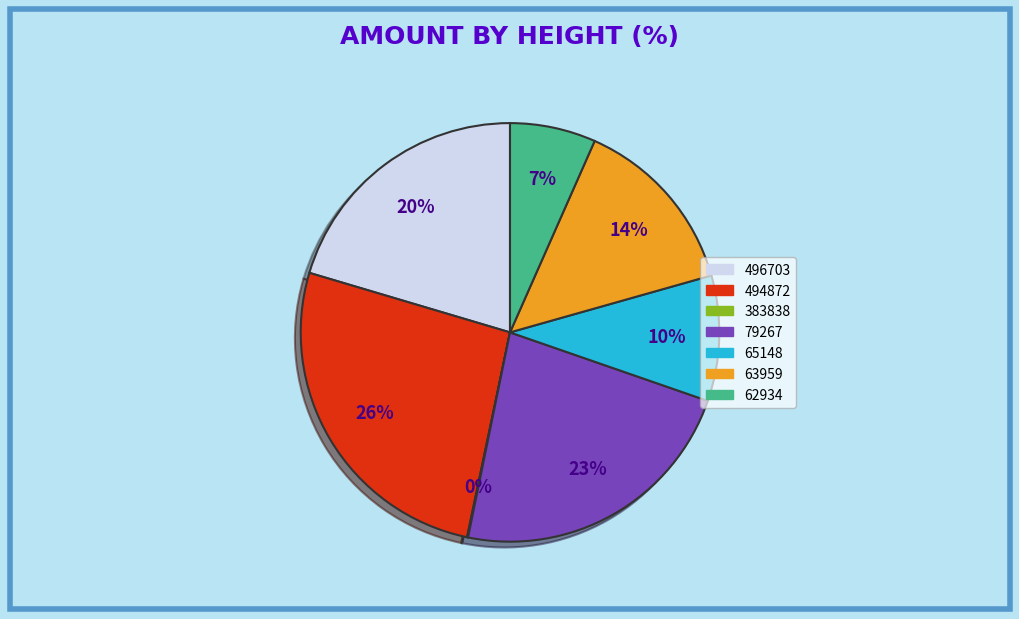

To the nearest percent, what is the difference between the 65148 and 62934 slice percentages?

3%